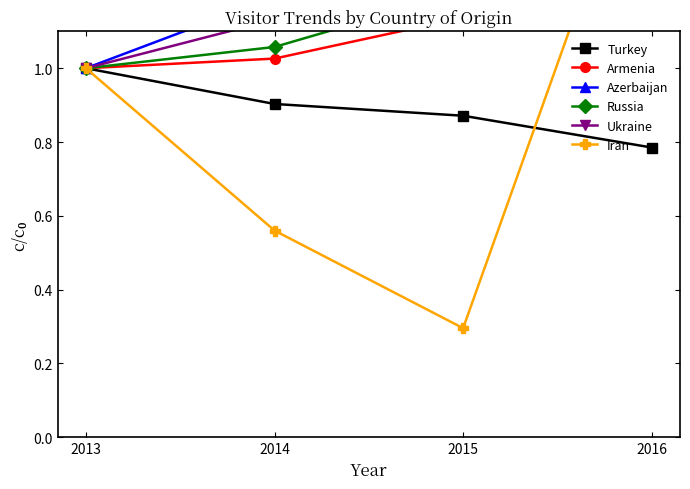

Which series has the largest total across all categories?

Azerbaijan